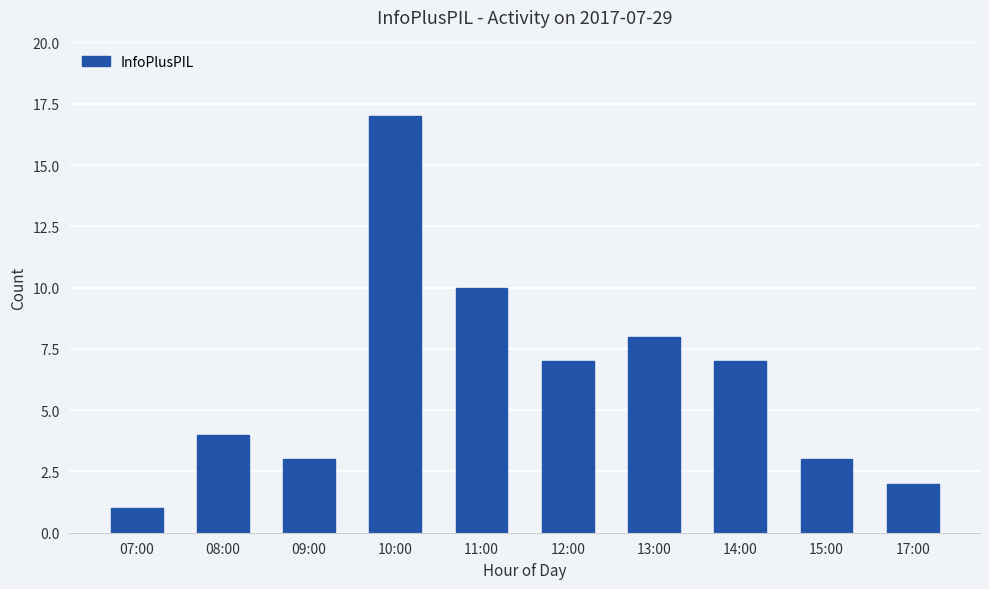

Does the chart contain stacked bars?

No